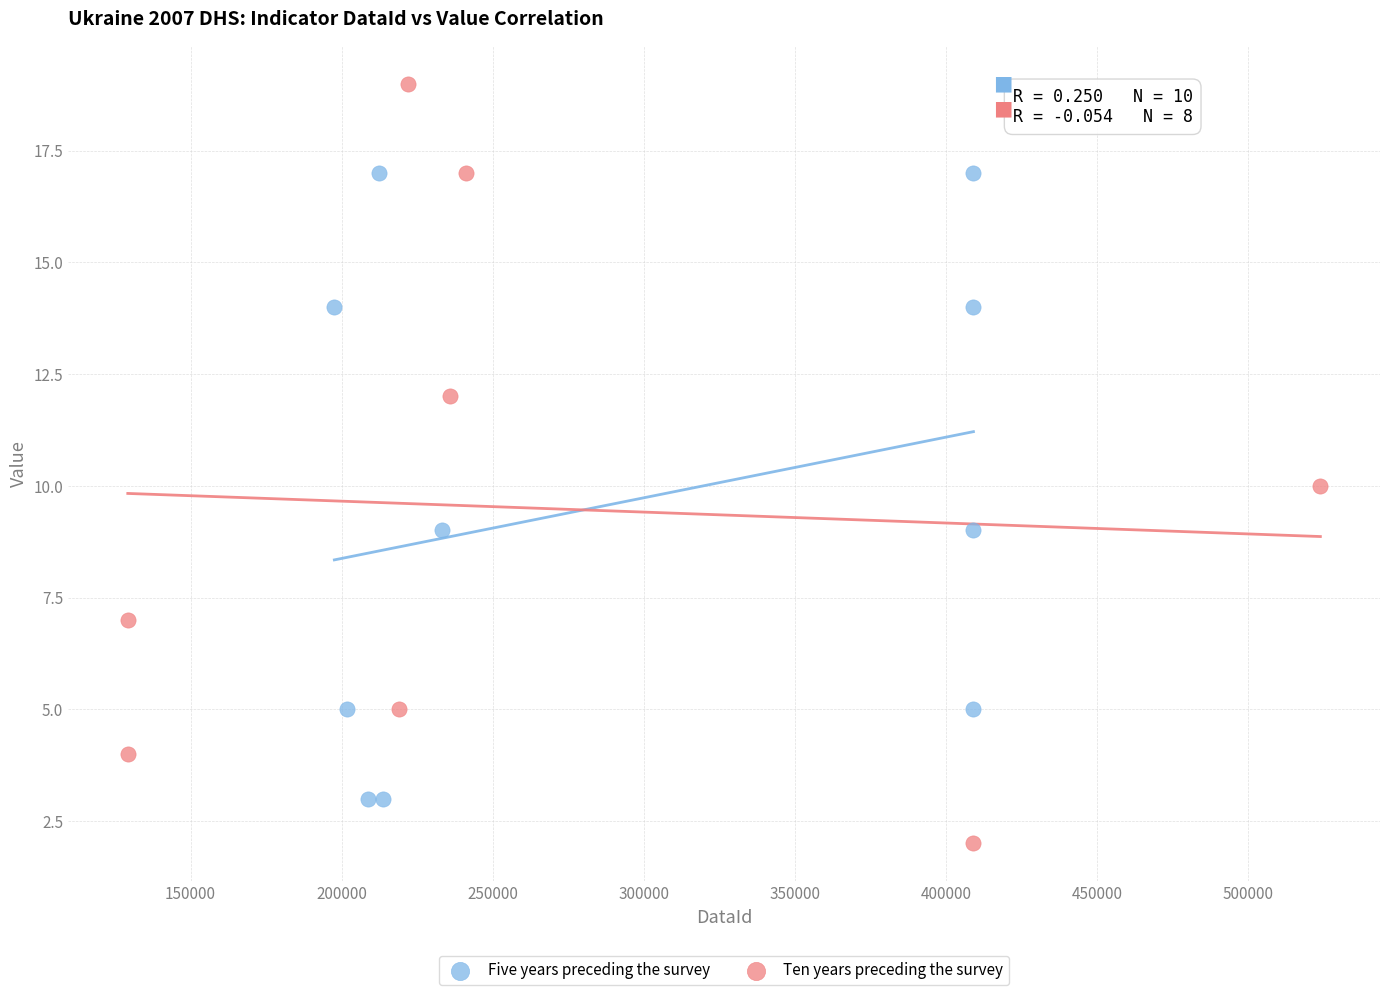

Which series has the largest Y range (max minus min)?

Ten years preceding the survey